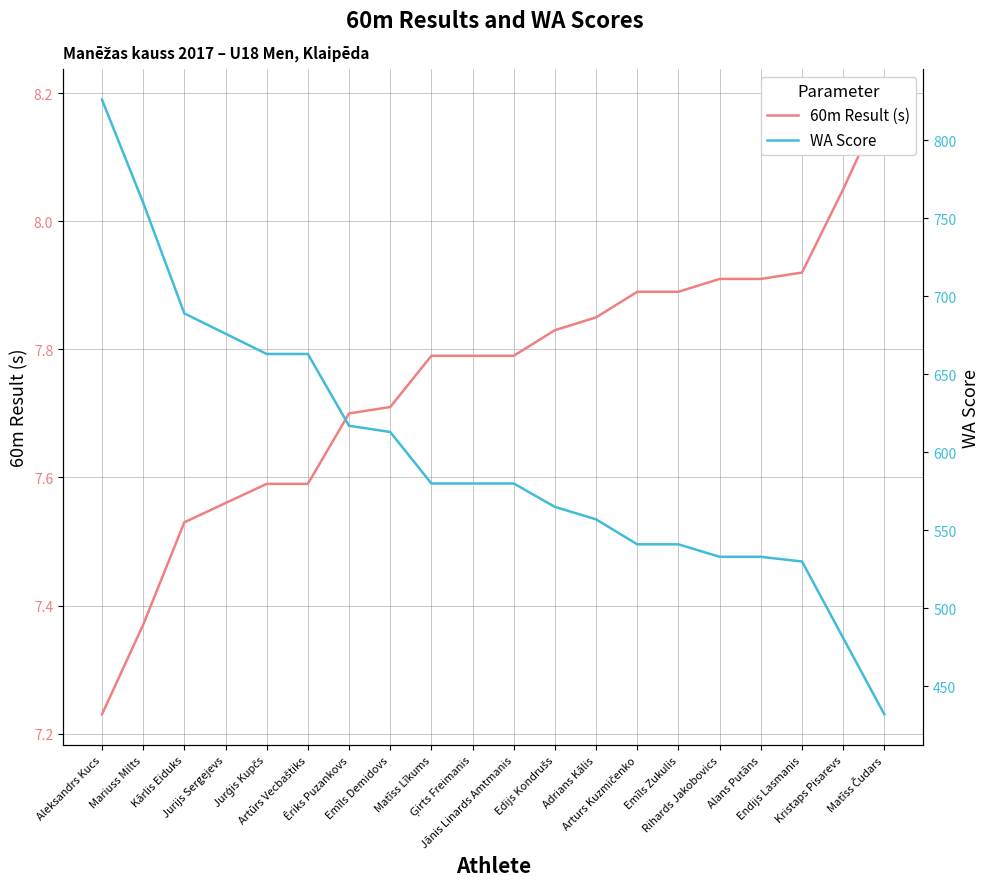

What value does the WA Score series have at Jurģis Kupčs?

663.0